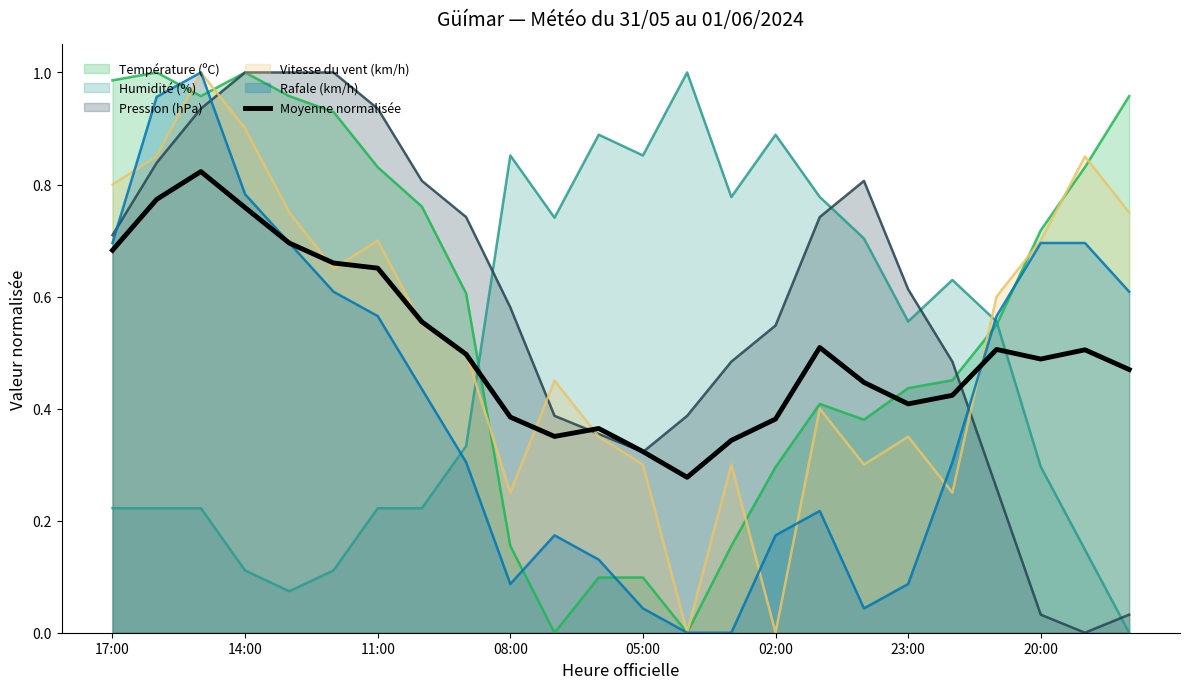

The Vitesse du vent (km/h) series shows 0.5 at 23:00. True or false?

False